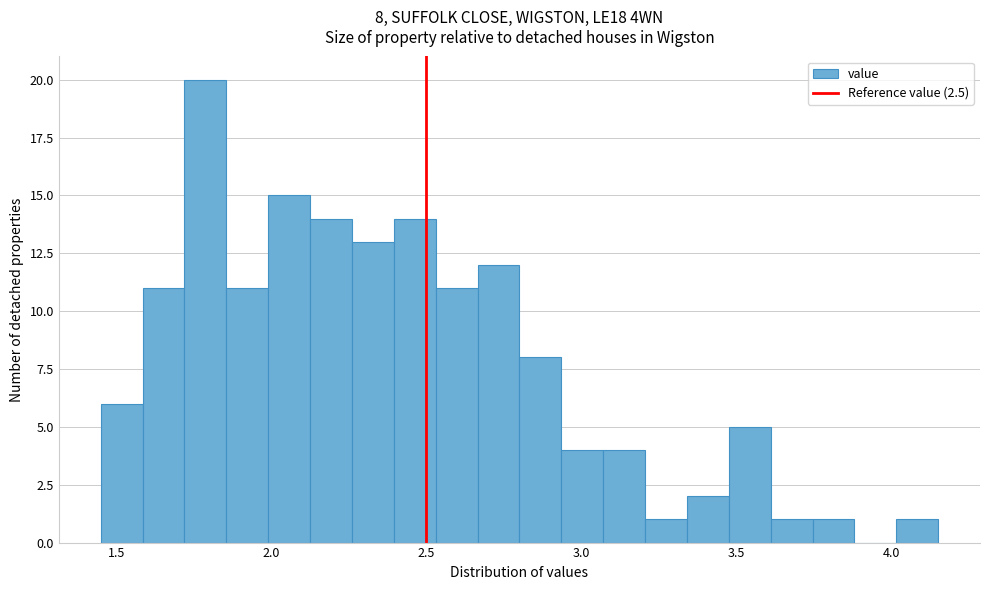

Read against the x-axis, roughly where is the centre of the tallest bar?

1.80